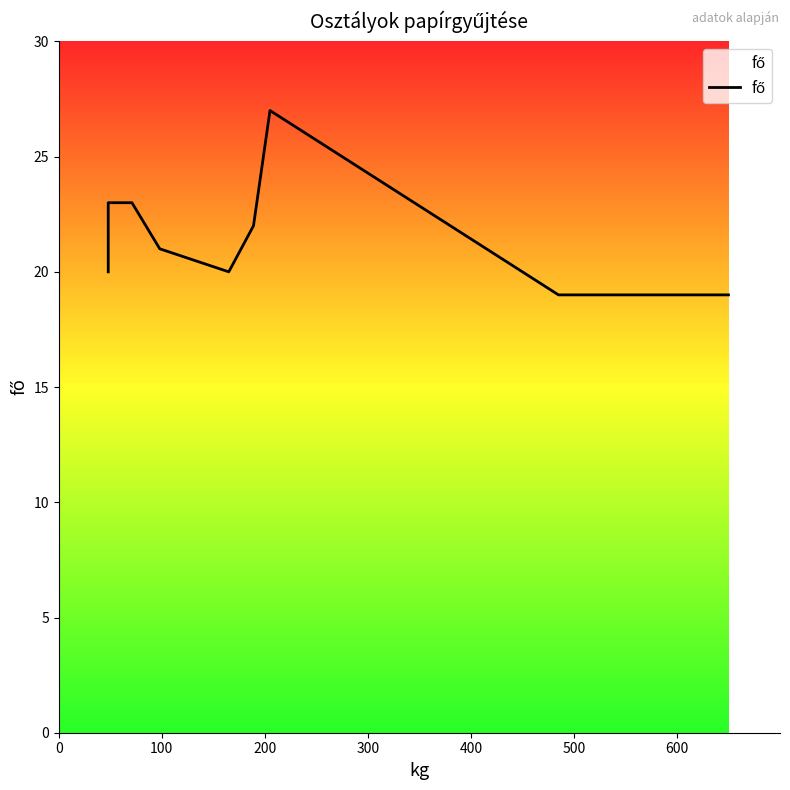

How many data points are less than 22?

5